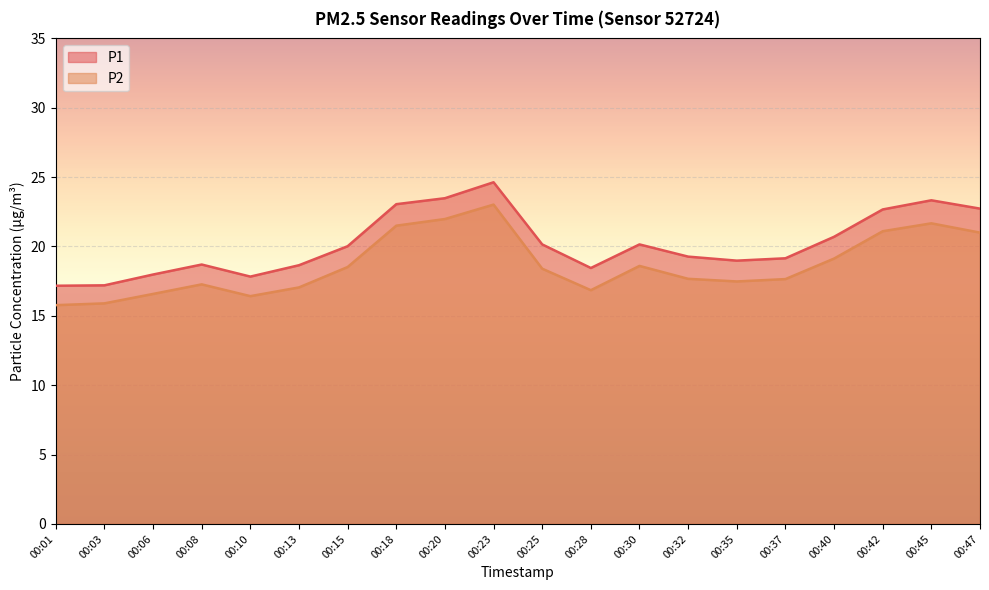

True or false: P1 and P2 cross at least once.

False